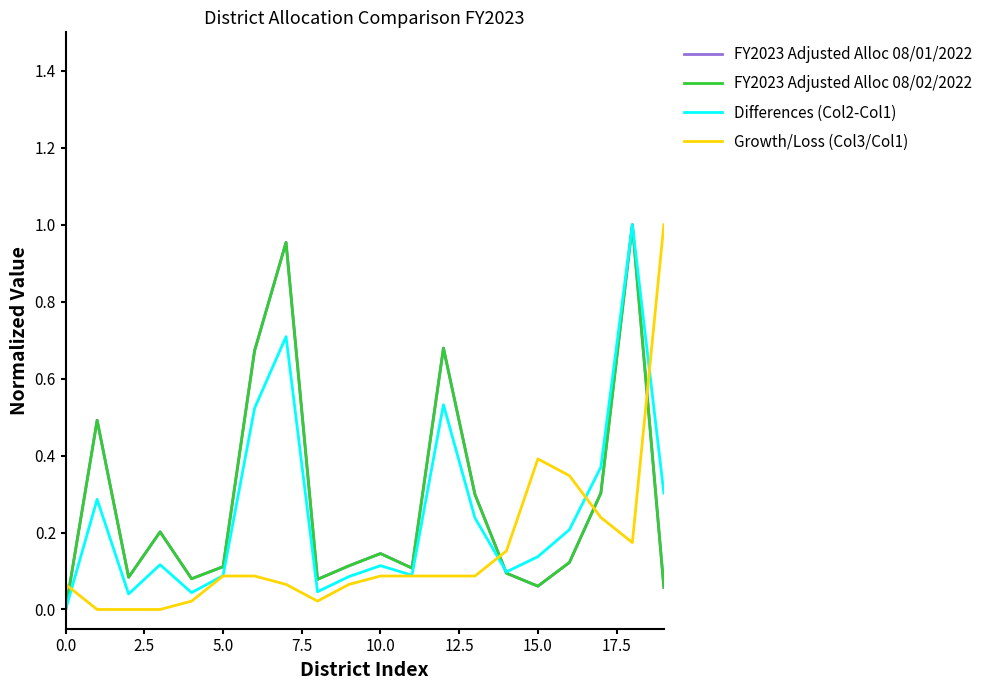

True or false: Growth/Loss (Col3/Col1) and FY2023 Adjusted Alloc 08/01/2022 intersect in this chart.

True